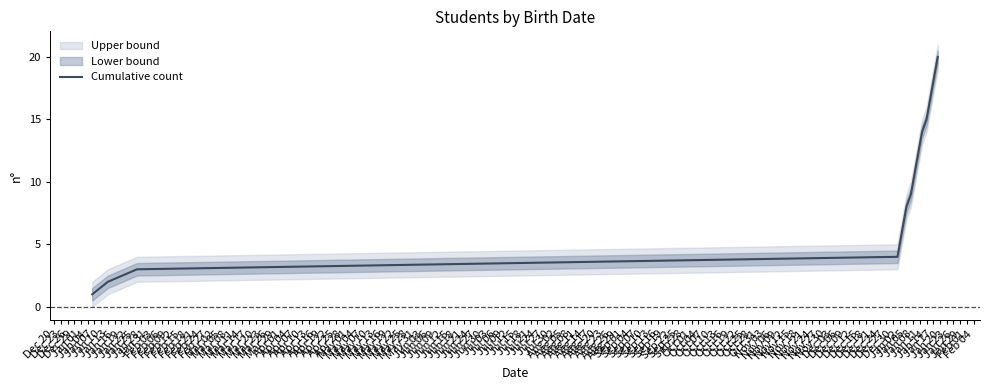

What is the highest value of the Cumulative count series?

20